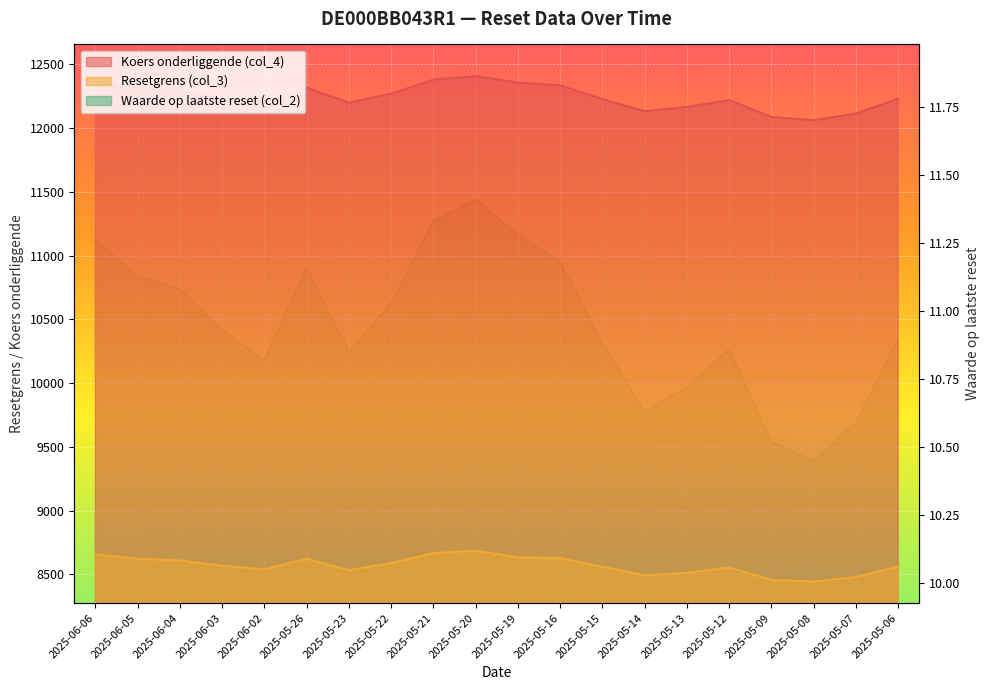

True or false: Koers onderliggende (col_4) and Resetgrens (col_3) intersect in this chart.

False